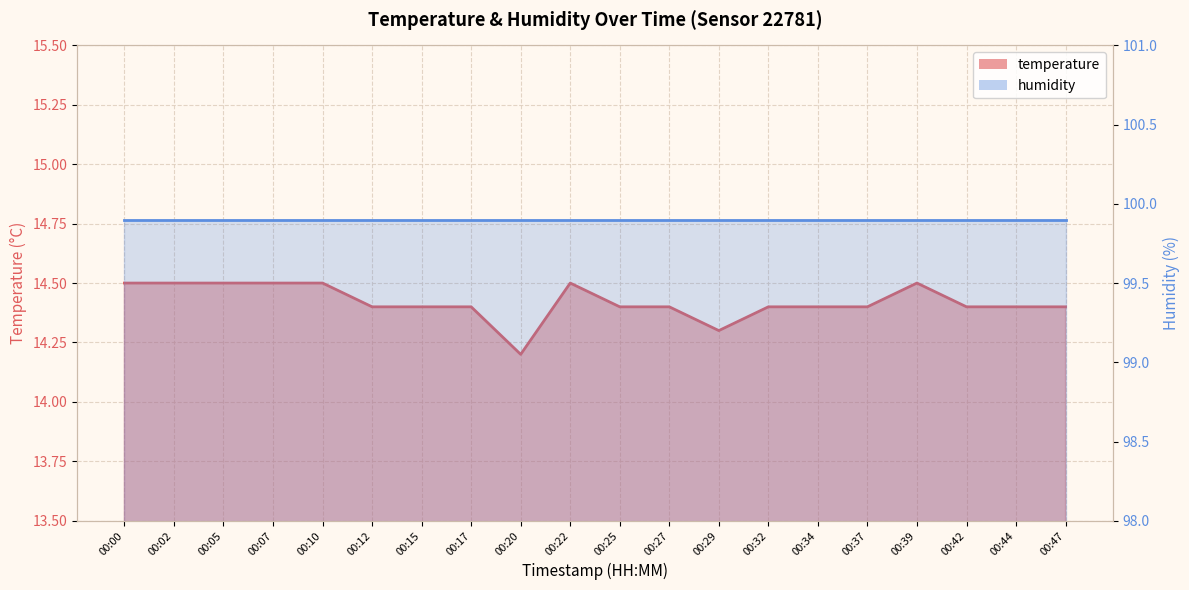

Reading right to left, list all the values displayed in this chart.

00:47=14.4	00:44=14.4	00:42=14.4	00:39=14.5	00:37=14.4	00:34=14.4	00:32=14.4	00:29=14.3	00:27=14.4	00:25=14.4	00:22=14.5	00:20=14.2	00:17=14.4	00:15=14.4	00:12=14.4	00:10=14.5	00:07=14.5	00:05=14.5	00:02=14.5	00:00=14.5